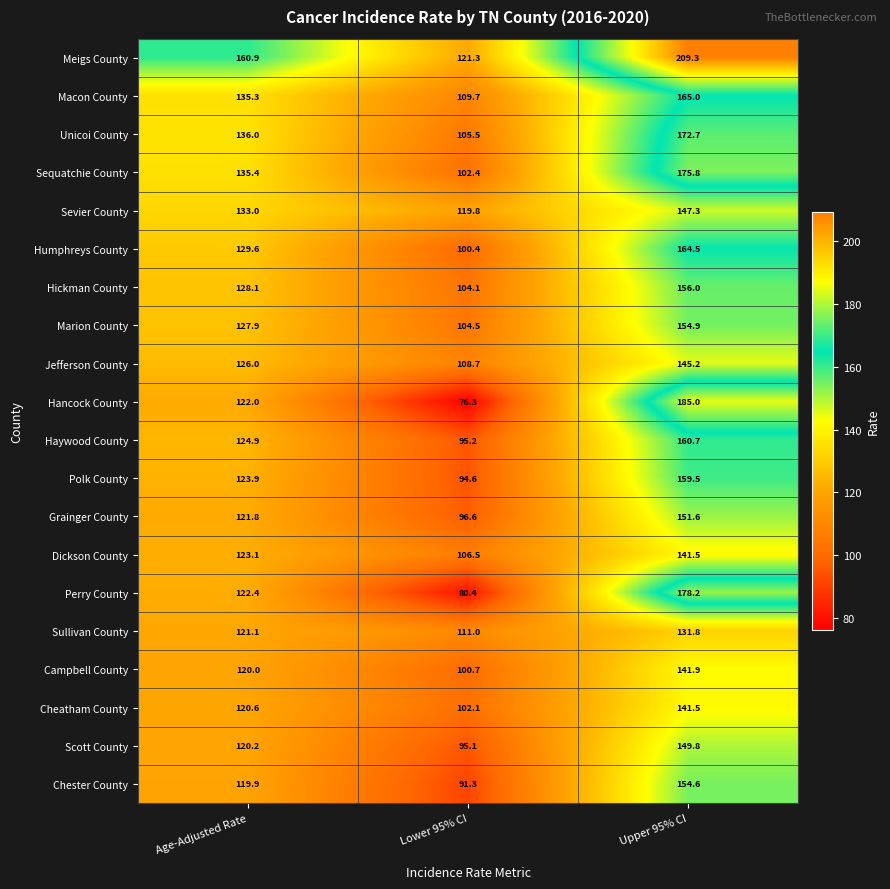

Which series changed the most between Age-Adjusted Rate and Lower 95% CI?

Hancock County